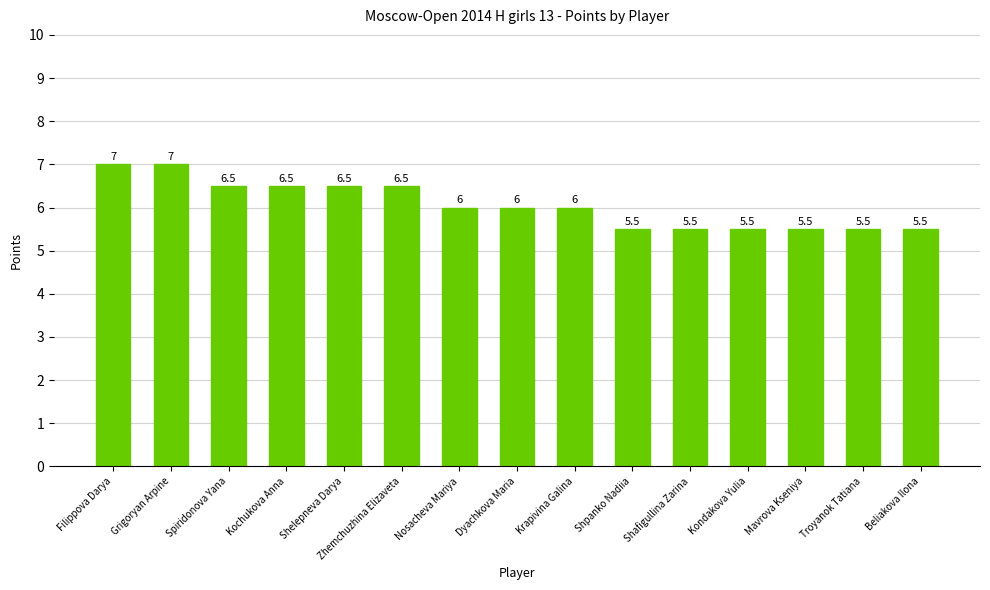

What is the change in value from Nosacheva Mariya to Shafigullina Zarina?

-0.5